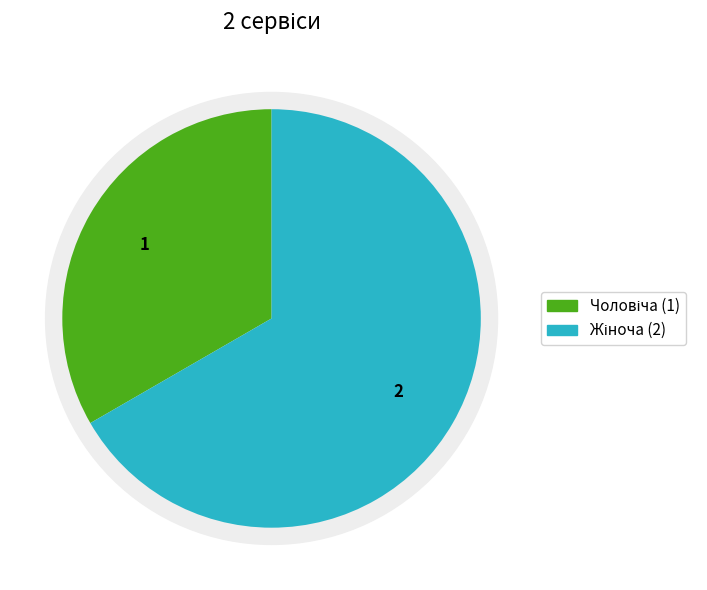

What is the ratio of the value at Чоловіча to the value at Жіноча?

0.5